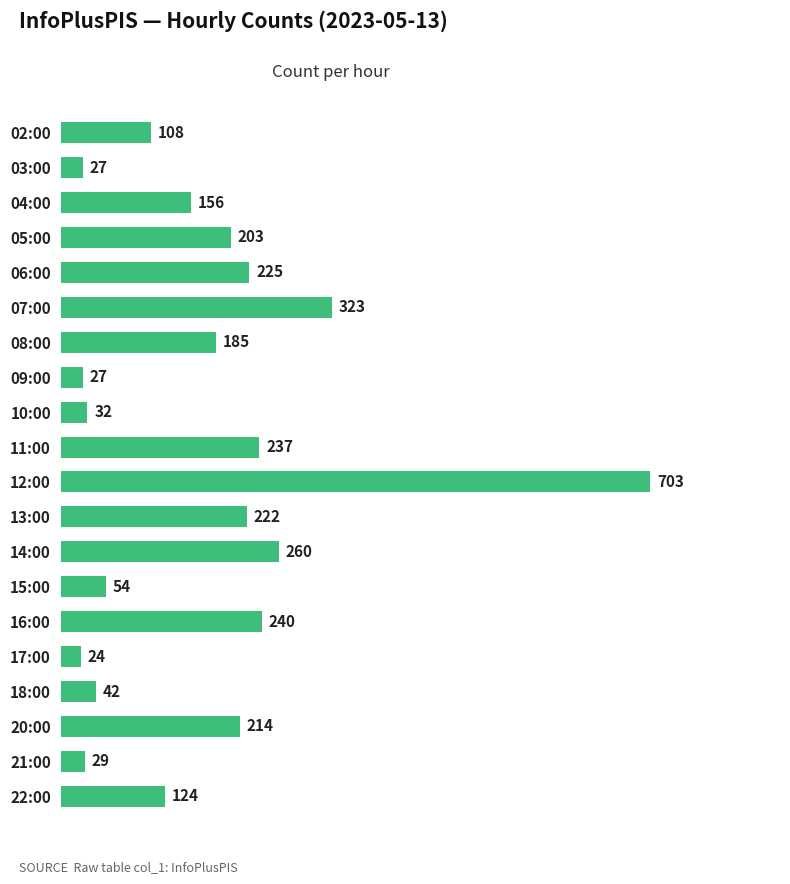

What position from the bottom is 22:00?

1